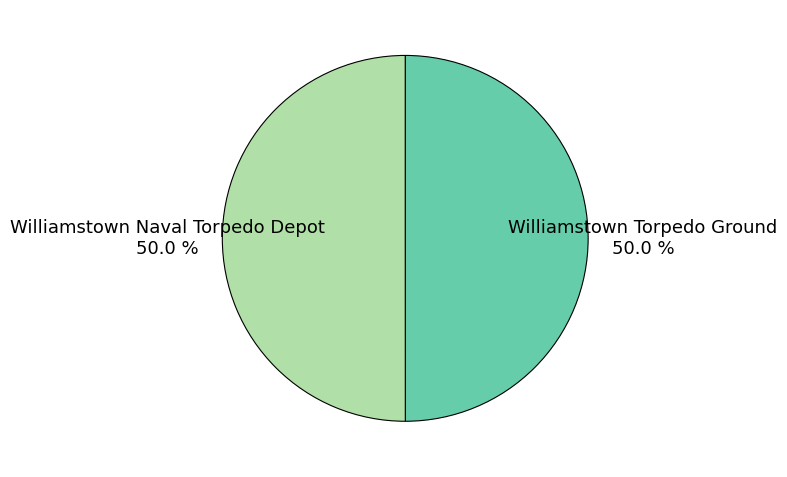

Is it true that Williamstown Torpedo Ground is 50% of the pie?

True